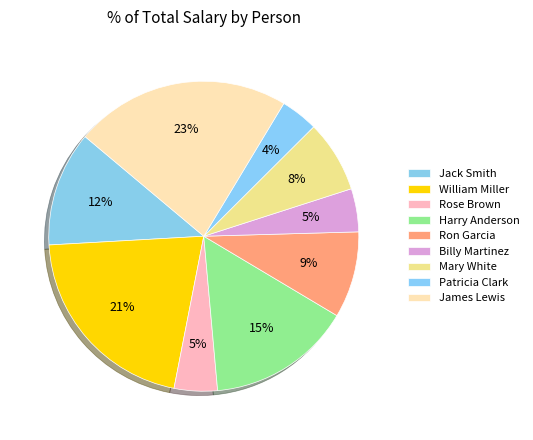

True or false: William Miller accounts for 10% of the total.

False